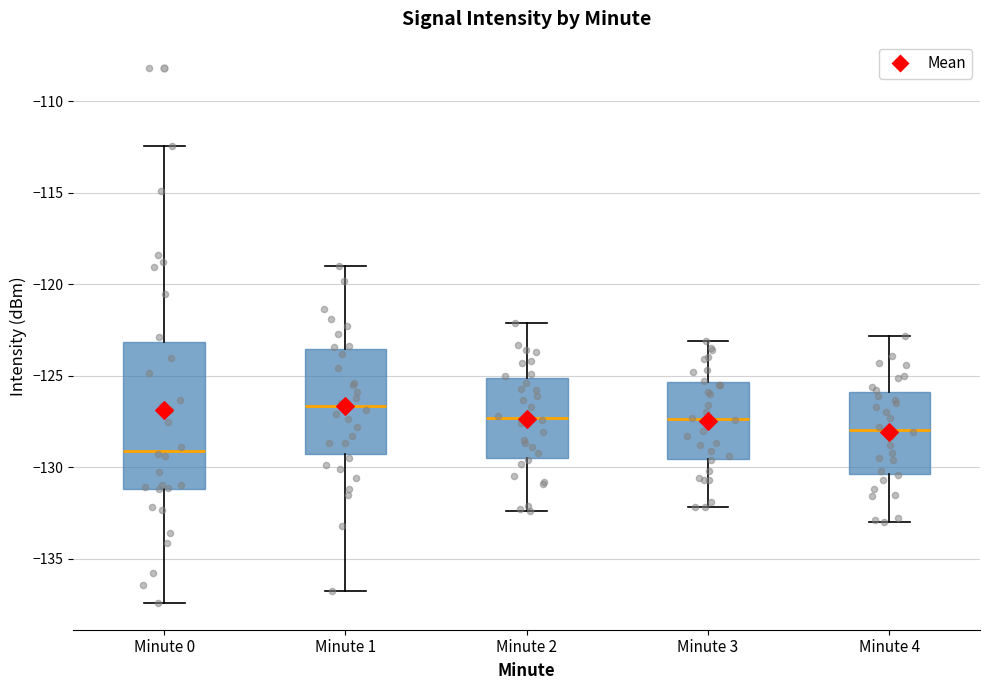

Where does the upper whisker of the box for Minute 2 end on the y-axis? The values are not printed on the chart, so give them approximately, as read against the axis.

-122.0